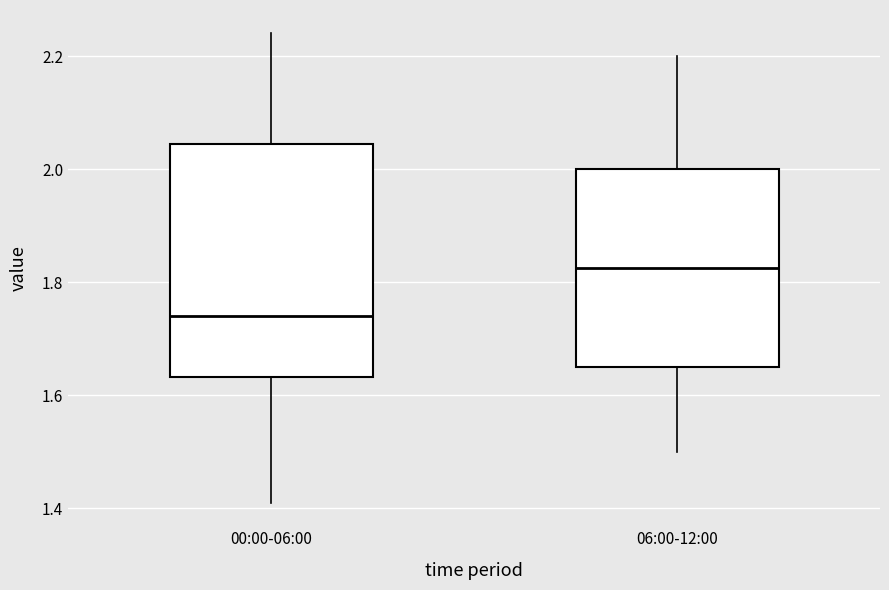

Where is the upper edge of the box for 00:00-06:00 on the y-axis? The values are not printed on the chart, so give them approximately, as read against the axis.

2.04